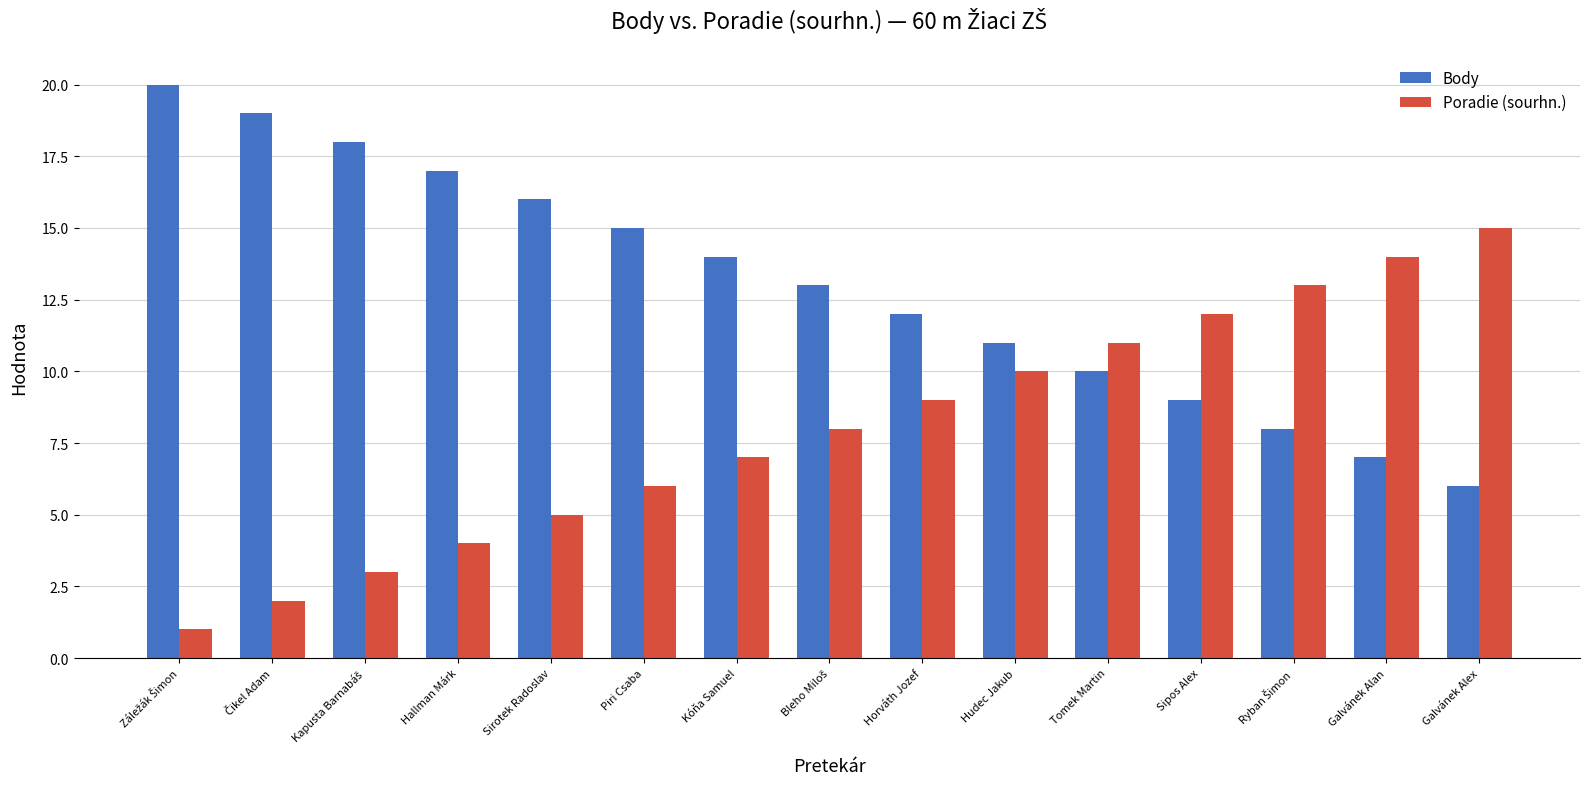

What is the difference between the second highest and minimum values in the Body series?

13